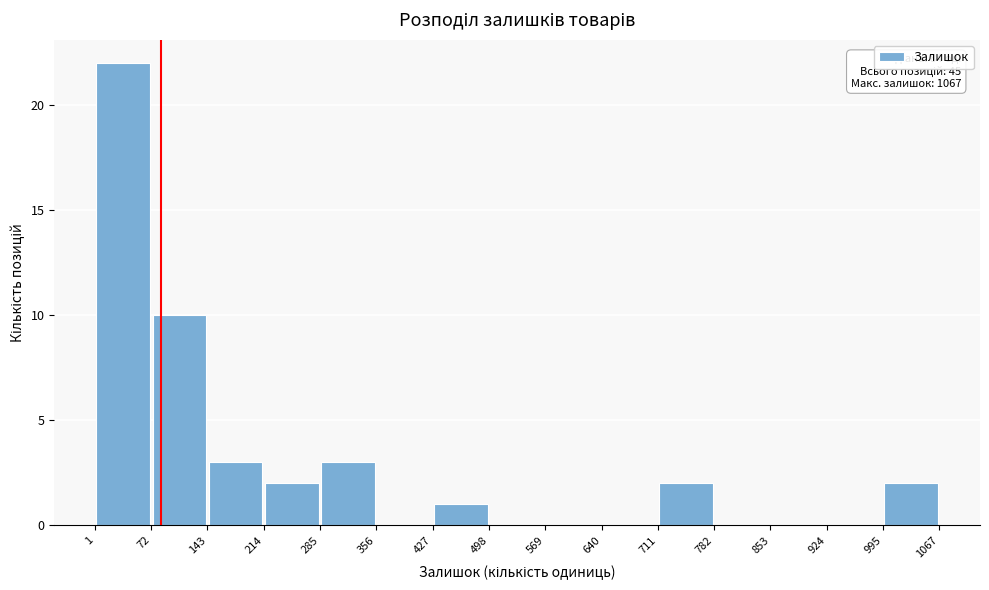

Which range on the x-axis has the tallest bar?

1 to 72